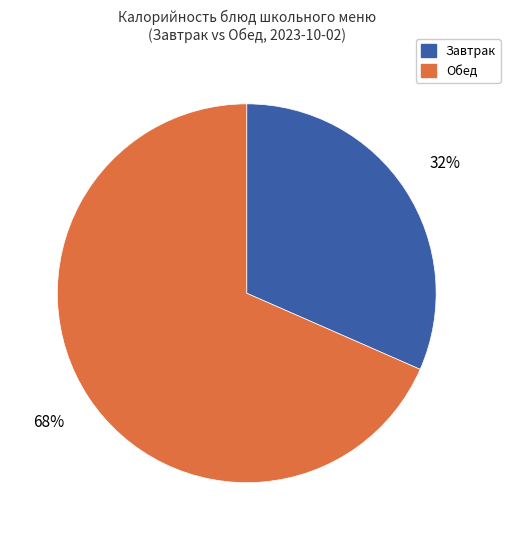

To the nearest percent, what is the average slice percentage?

50%